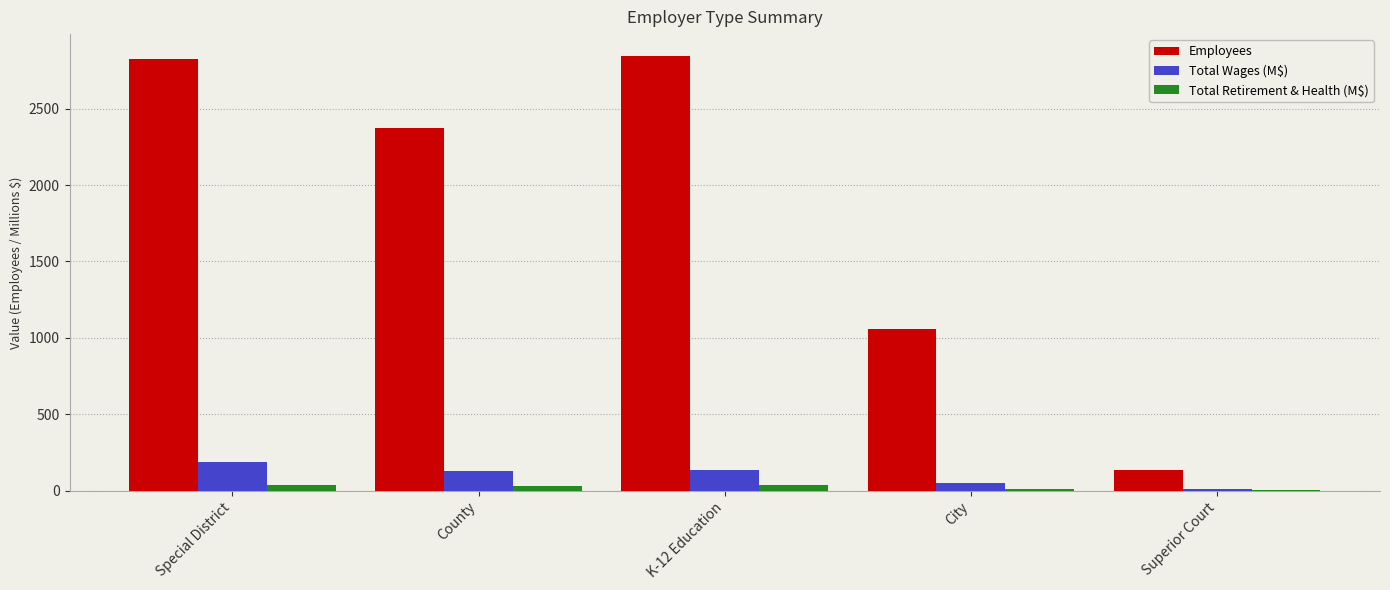

True or false: Total Wages (M$) has a value of 128.8 at County.

True